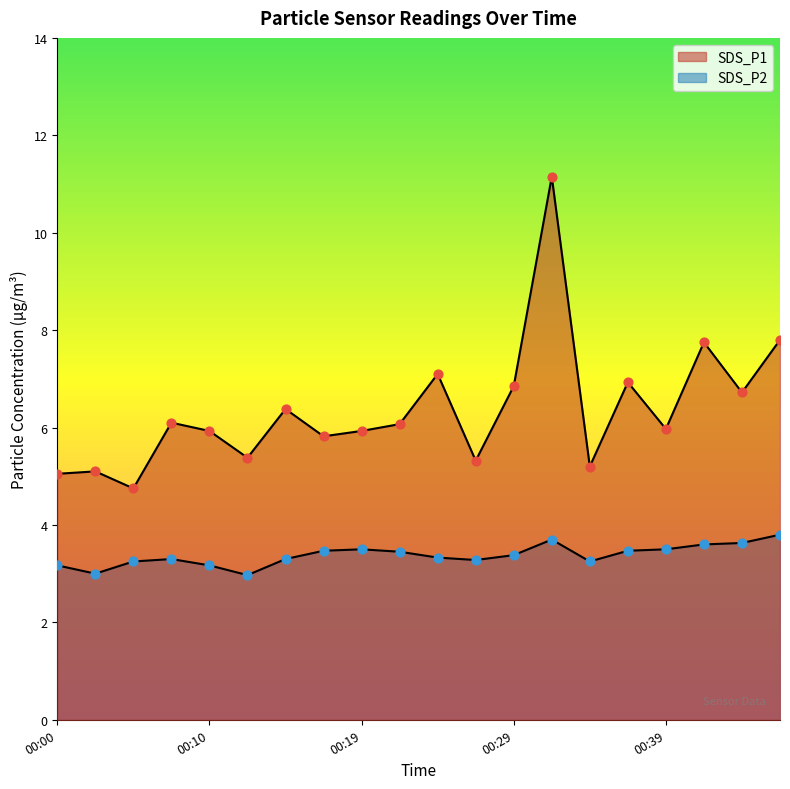

At how many categories does at least one series exceed 11?

1